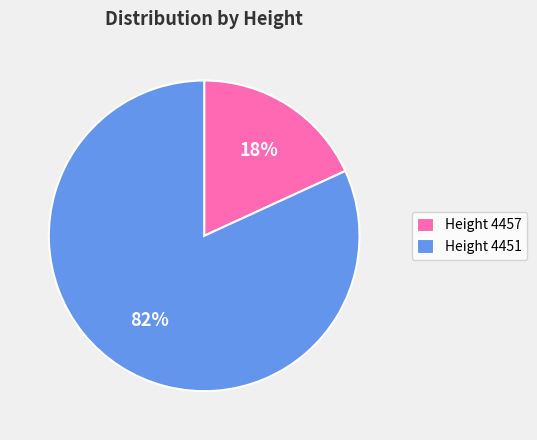

To the nearest percent, what is the difference between the largest and smallest slice percentages?

64%